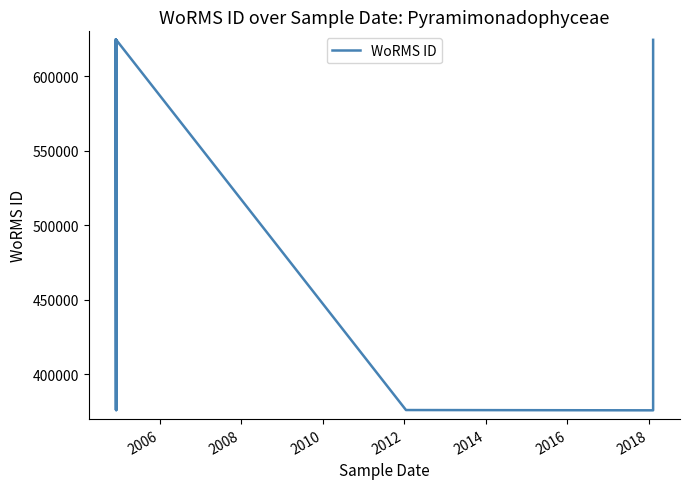

What is the average value?

529729